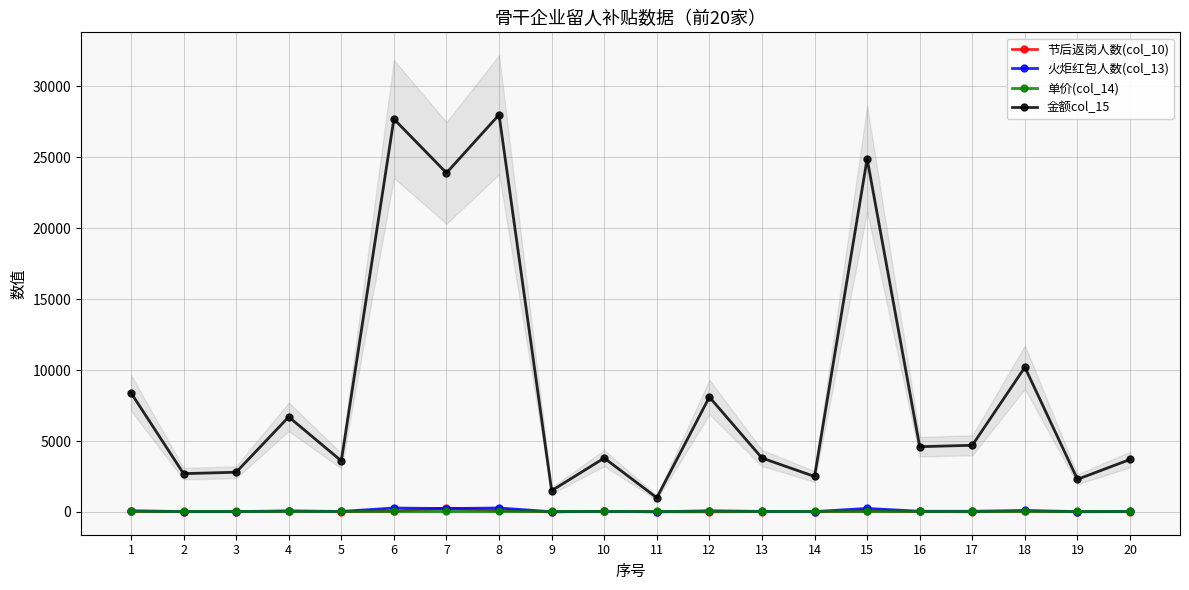

Which series has the largest range (max minus min)?

金额col_15